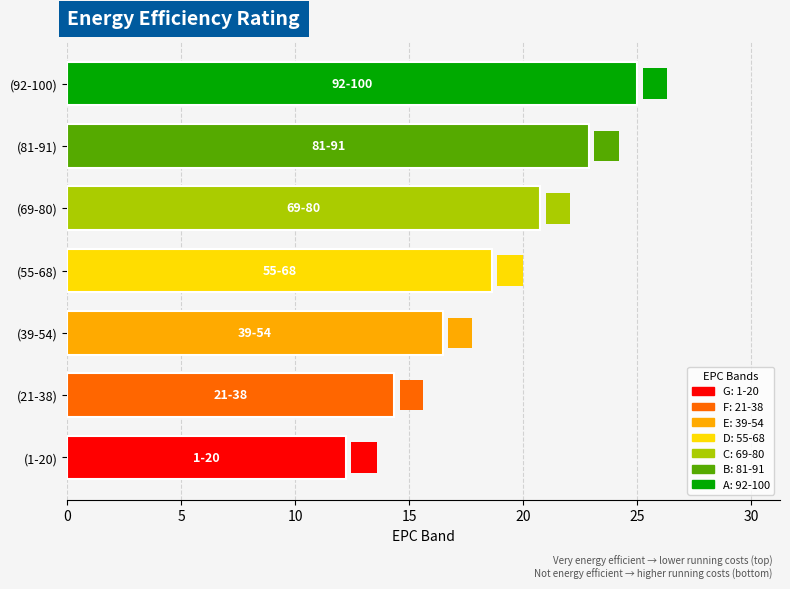

Count the number of values greater than 18.

4